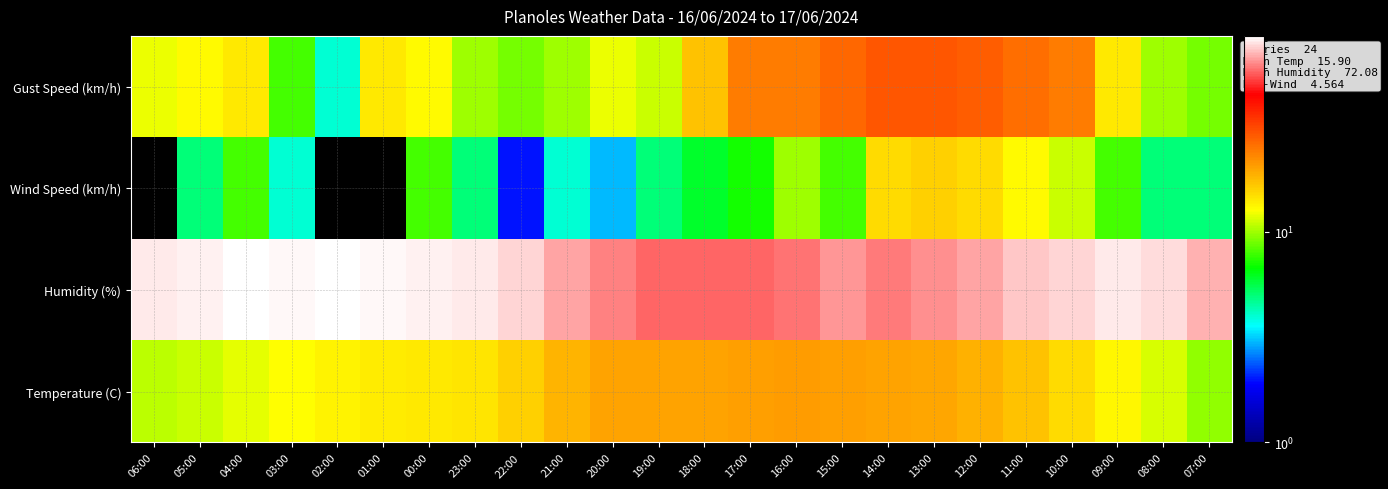

List the series in order of their peak value, lowest first.

Wind Speed (km/h), Temperature (C), Gust Speed (km/h), Humidity (%)